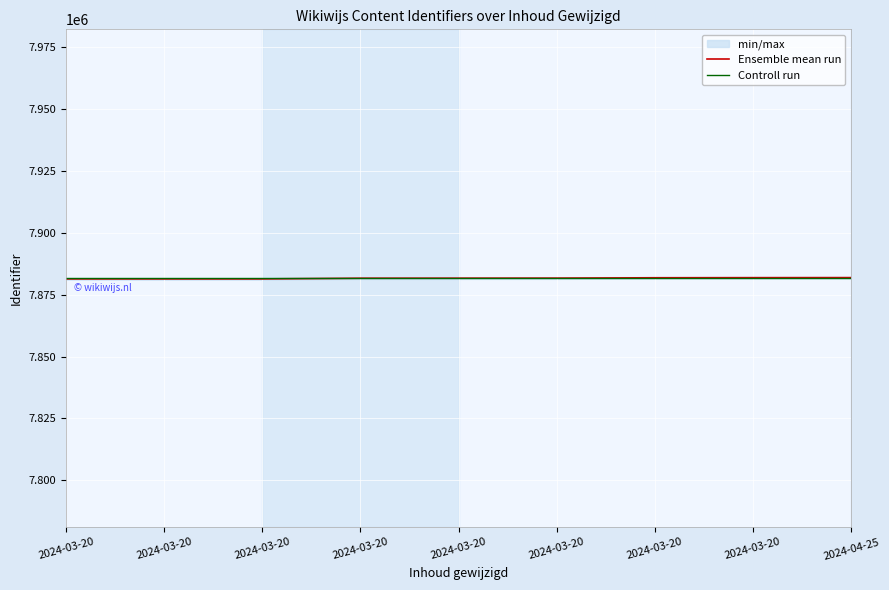

After their last crossing, which series has the higher values: Controll run or Ensemble mean run?

Ensemble mean run